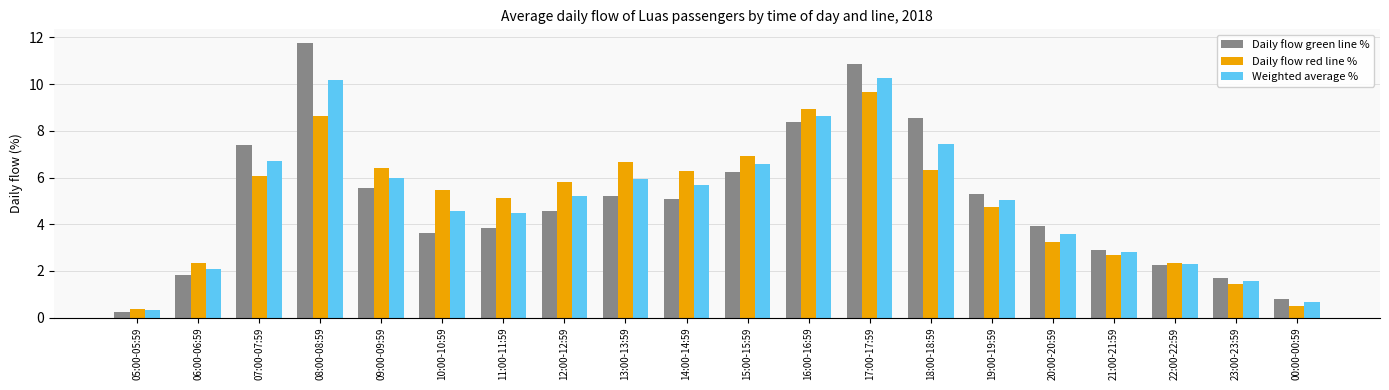

What is the difference between the Weighted average % values at 21:00-21:59 and 07:00-07:59?

3.9